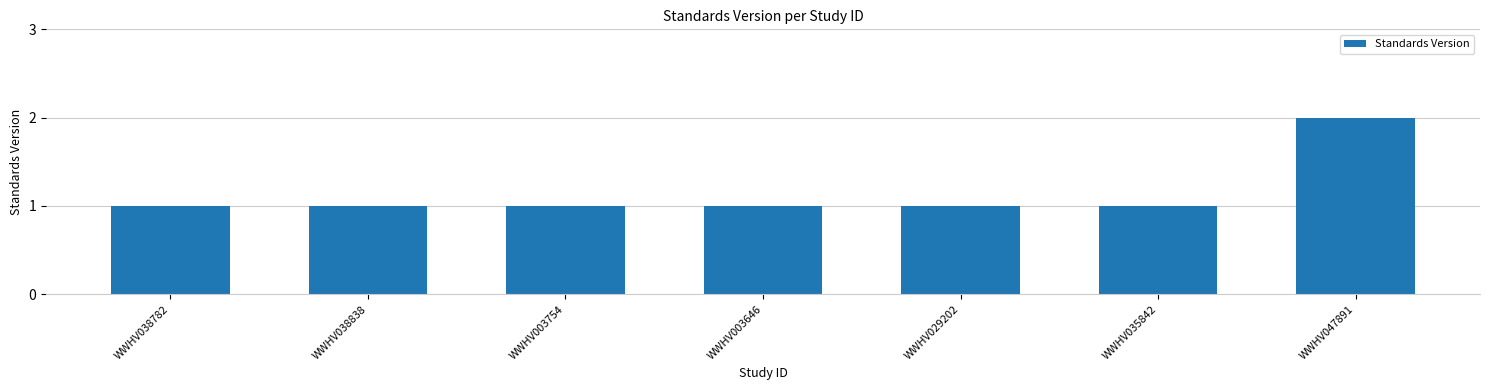

Reading left to right, list all the values displayed in this chart.

1	1	1	1	1	1	2